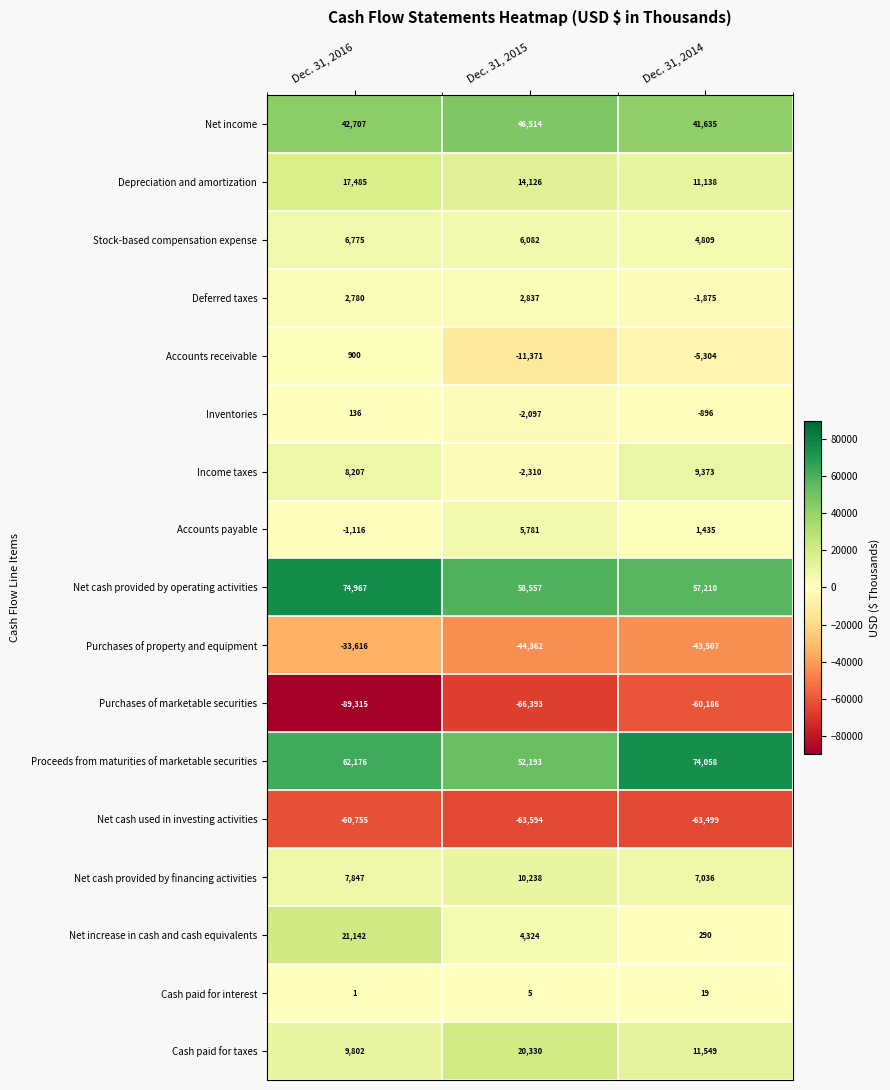

At Dec. 31, 2015, list the series in order from smallest to largest.

Purchases of marketable securities, Net cash used in investing activities, Purchases of property and equipment, Accounts receivable, Income taxes, Inventories, Cash paid for interest, Deferred taxes, Net increase in cash and cash equivalents, Accounts payable, Stock-based compensation expense, Net cash provided by financing activities, Depreciation and amortization, Cash paid for taxes, Net income, Proceeds from maturities of marketable securities, Net cash provided by operating activities